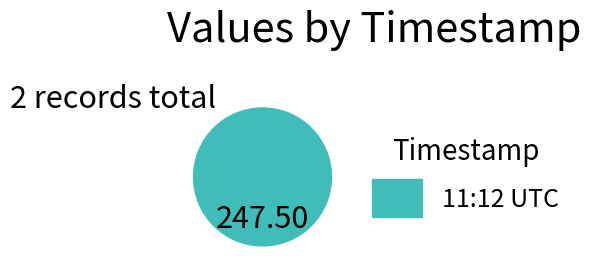

Rank the categories by value from highest to lowest.

11:12 UTC